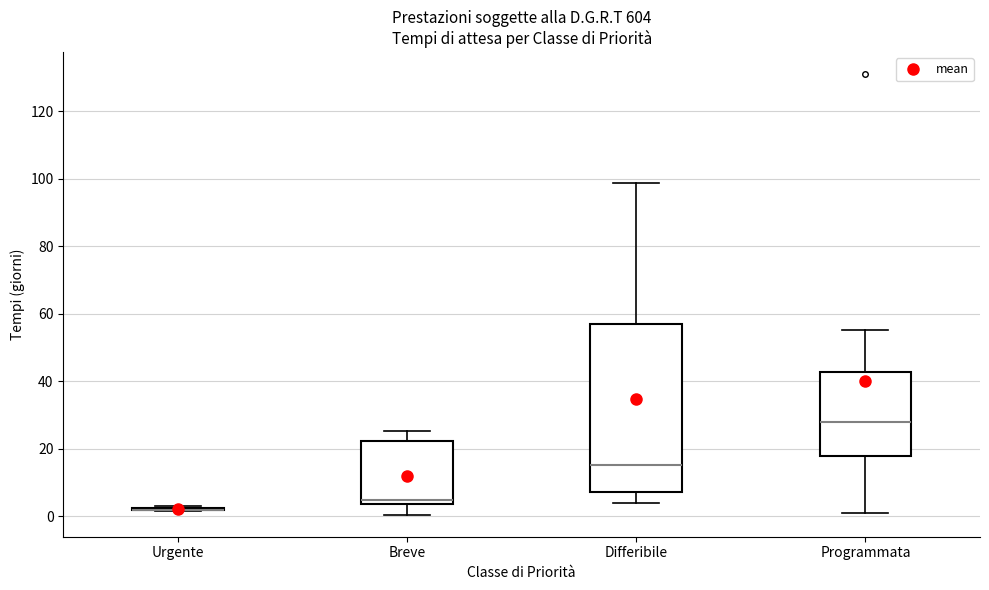

Reading left to right, read every box against the y-axis: the position of its median line, the range the box covers, and the ends of its whiskers. The values are not printed on the chart, so give them approximately, as read against the axis.

Urgente: box collapsed to a line at 2, whiskers 2 to 4
Breve: median 6, box 4 to 22, whiskers 0 to 26
Differibile: median 16, box 8 to 56, whiskers 4 to 98
Programmata: median 28, box 18 to 42, whiskers 2 to 56